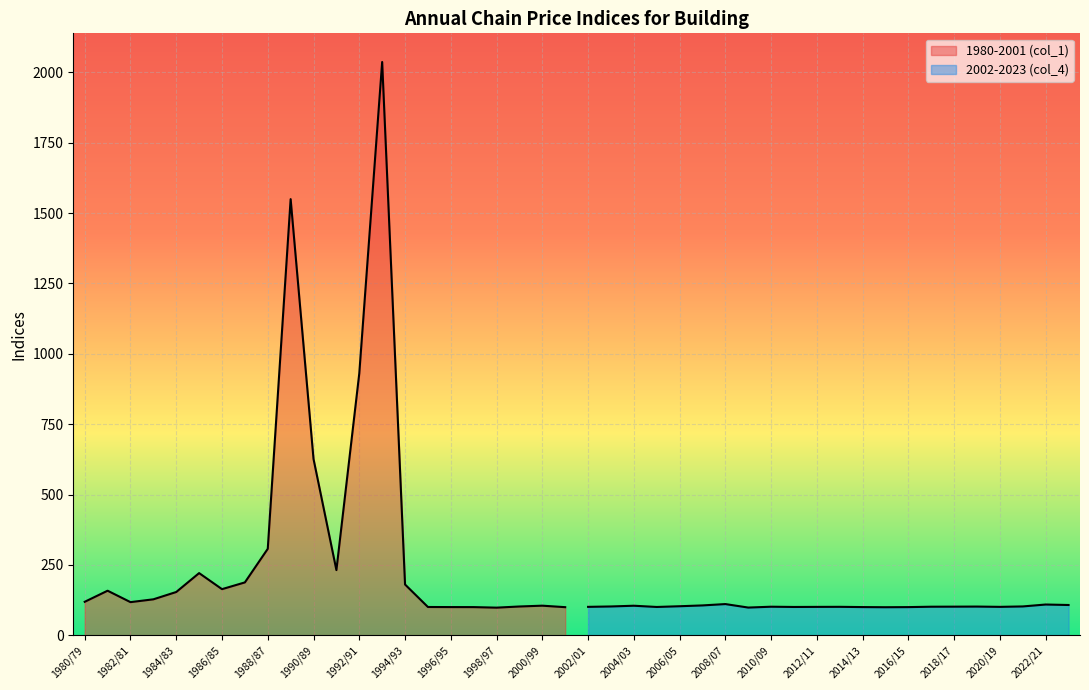

List the series in order of their peak value, lowest first.

col_4, col_1